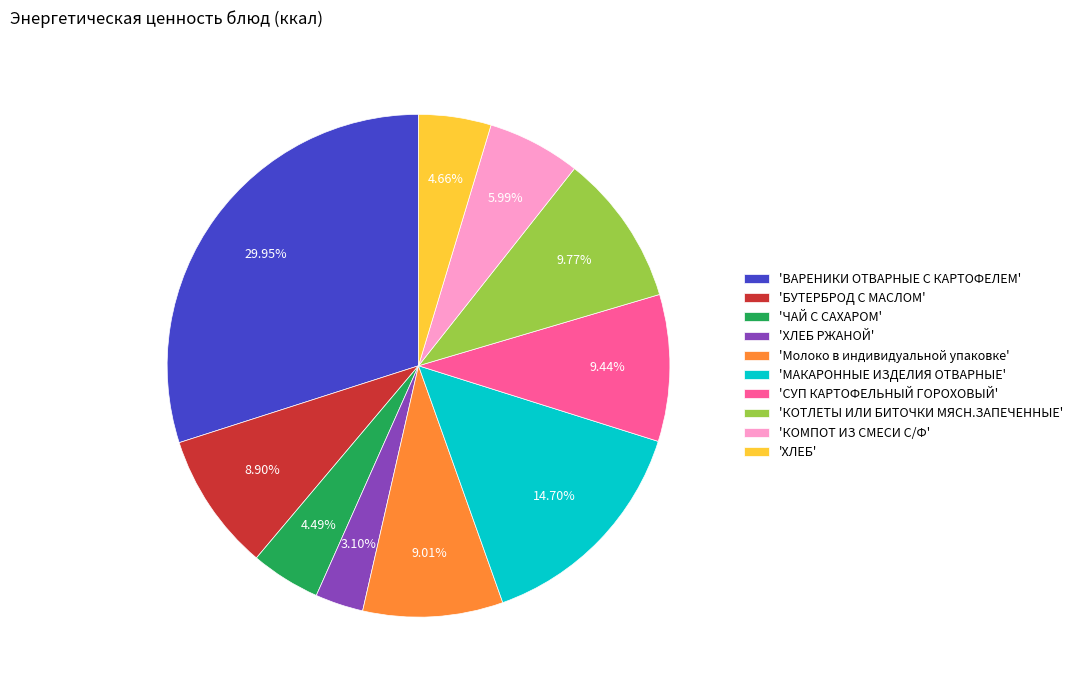

Approximately how many times larger is the value at 'ХЛЕБ' compared to 'КОТЛЕТЫ ИЛИ БИТОЧКИ МЯСН.ЗАПЕЧЕННЫЕ'?

0.5